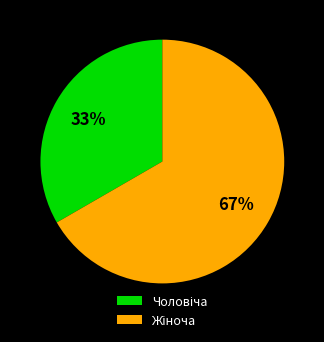

To the nearest percent, what is the average slice percentage?

50%